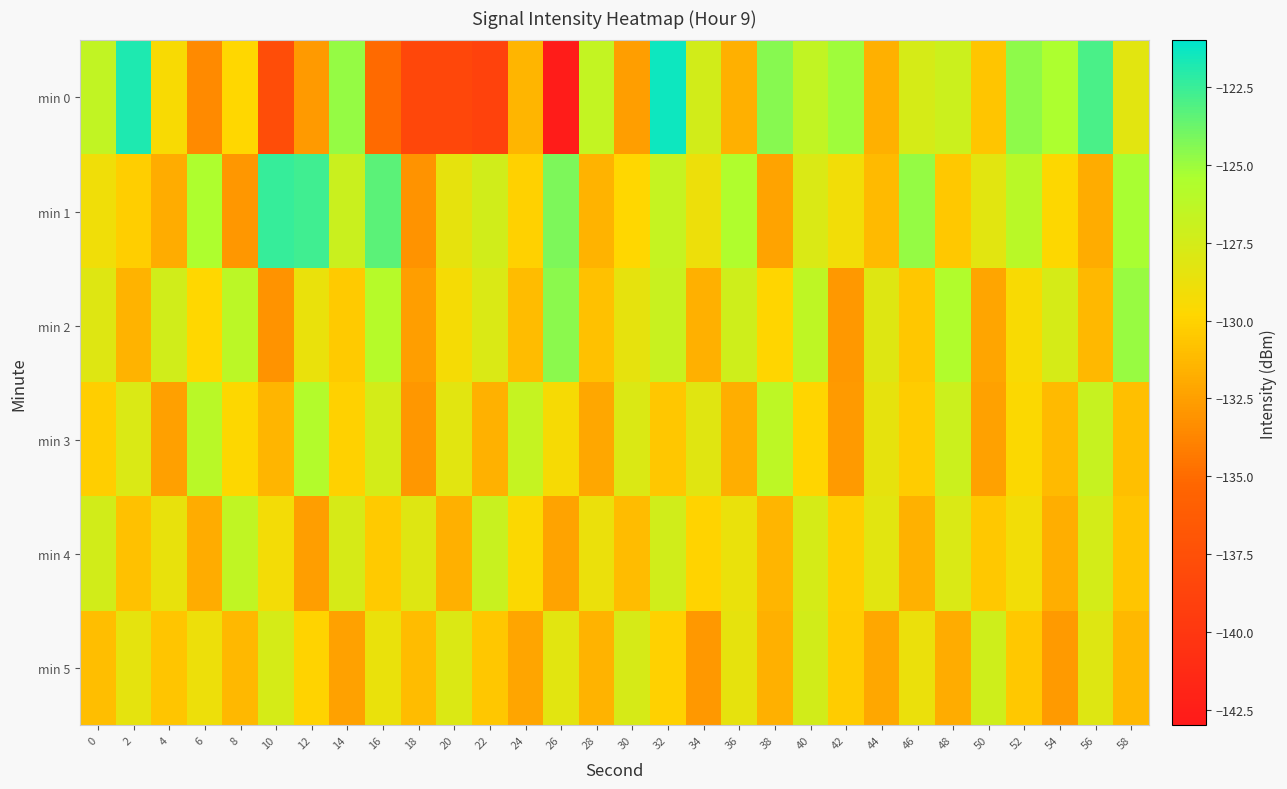

Rank the series by their maximum value, from highest to lowest.

min 0, min 1, min 2, min 3, min 4, min 5